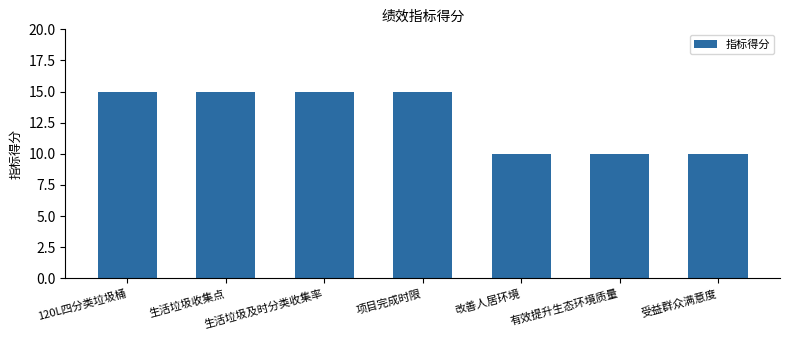

Approximately how many times larger is the value at 有效提升生态环境质量 compared to 项目完成时限?

0.7